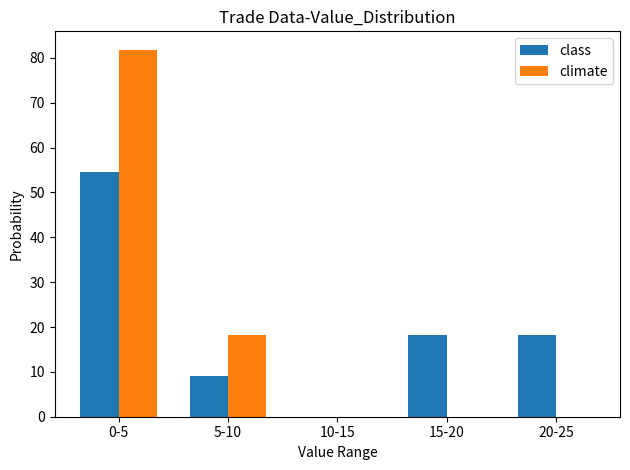

Between 5-10 and 20-25, which series saw the biggest shift?

climate